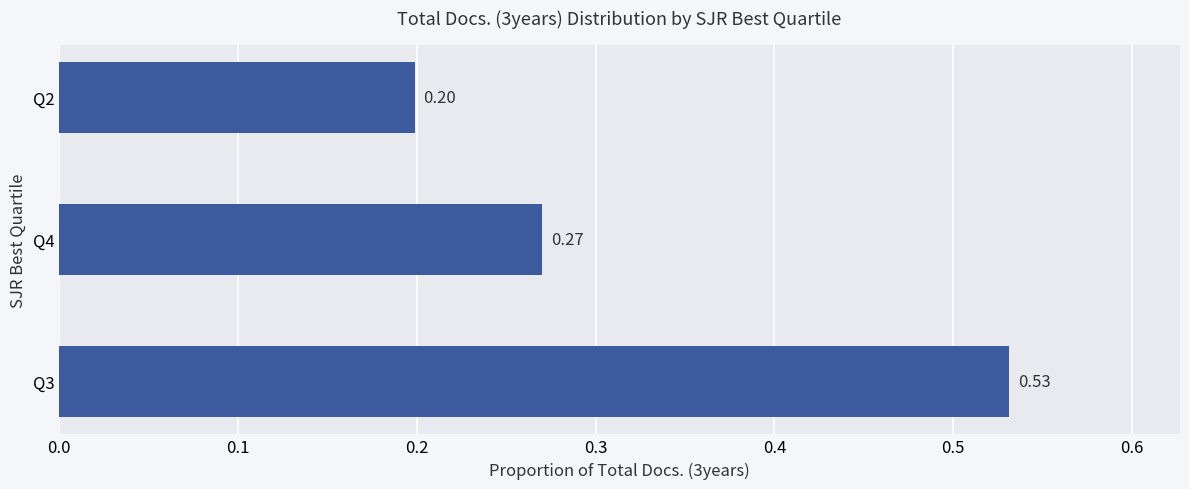

What is the sum of all values?

1.0